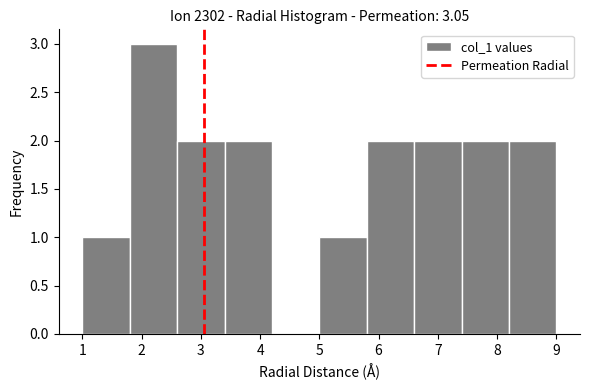

What is the height of the bar covering 5.8 to 6.6 on the x-axis? The values are not printed on the chart, so give them approximately, as read against the axis.

2